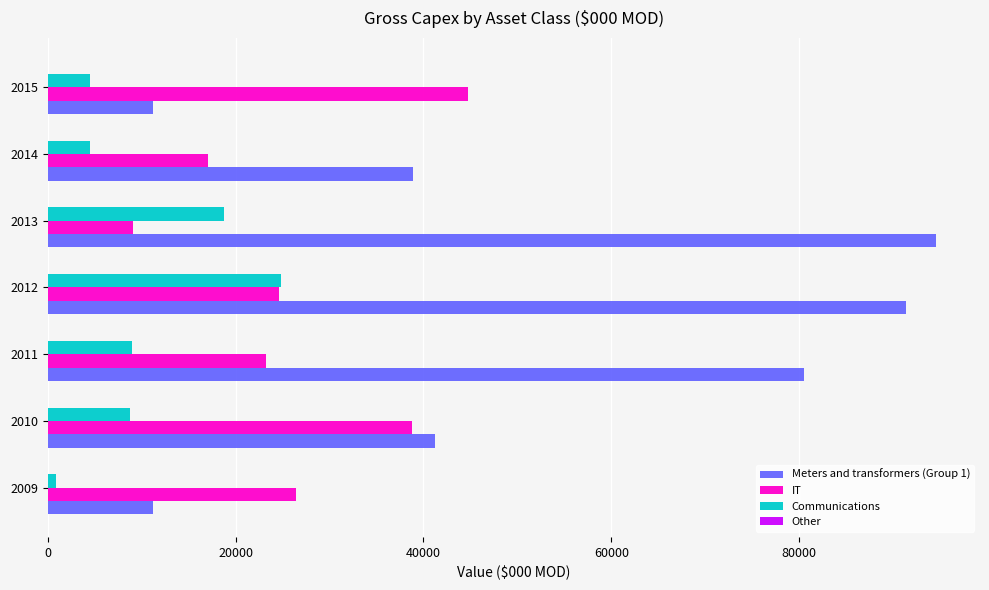

True or false: Meters and transformers (Group 1) has a value of 17844.2 at 2009.

False